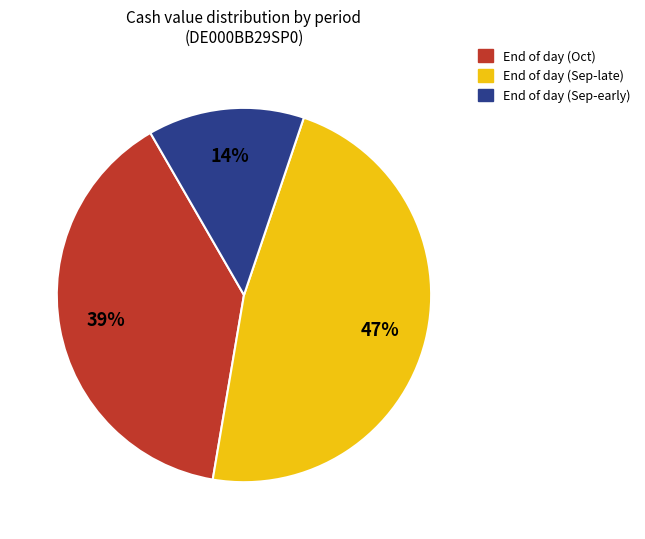

To the nearest percent, what is the average slice percentage?

33%